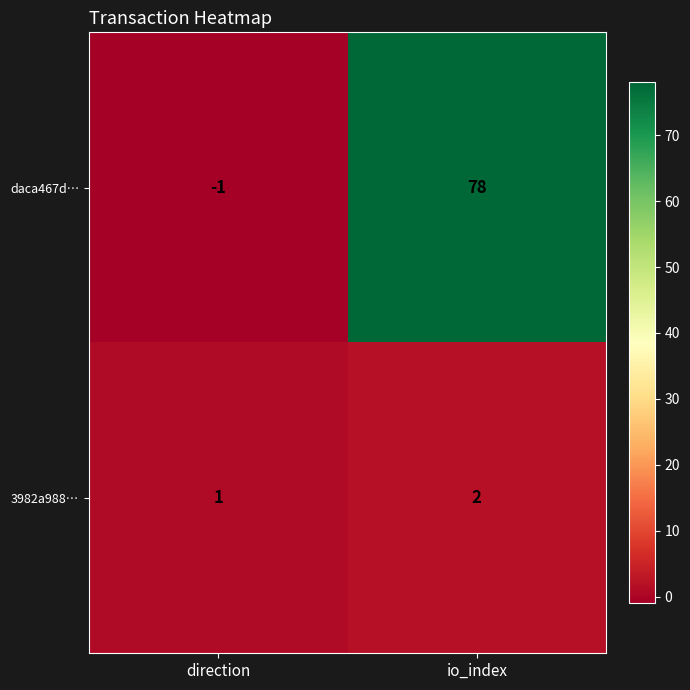

What is the sum of the daca467d… values at io_index and direction?

77